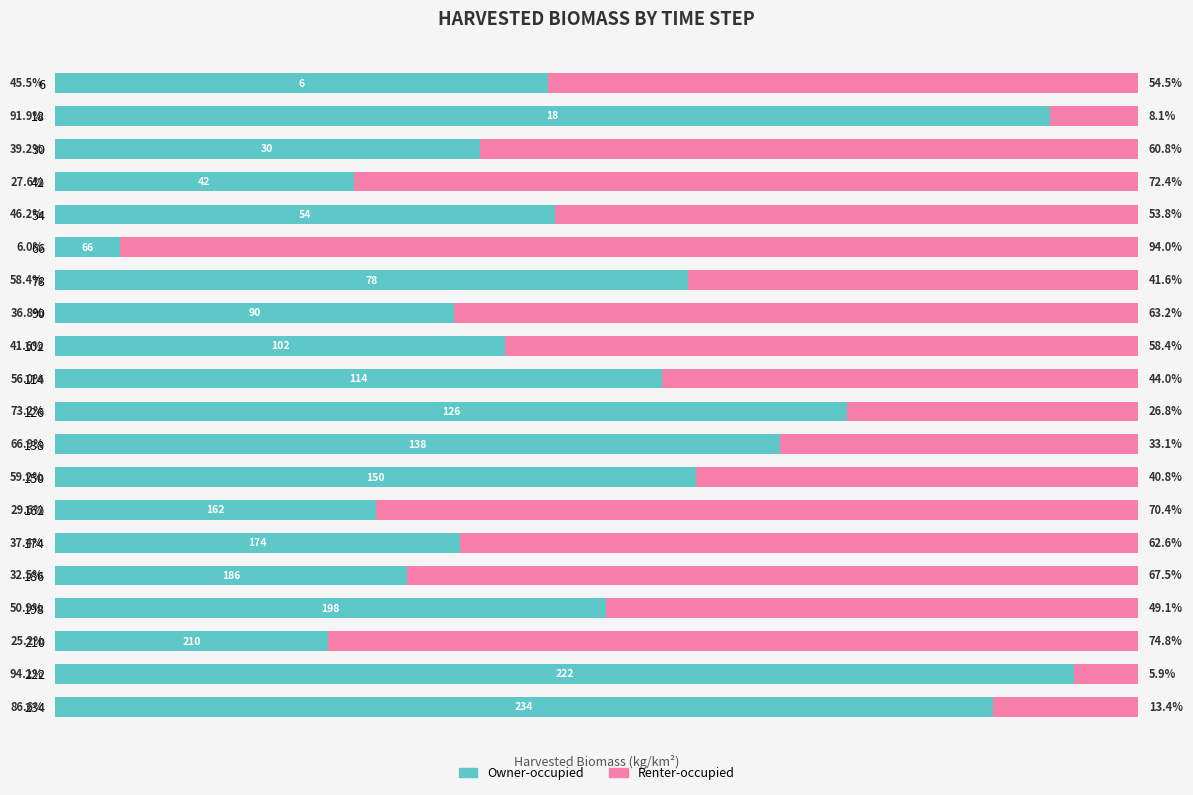

List the labels in order of Owner-occupied value, largest first.

222, 18, 234, 126, 138, 150, 78, 114, 198, 54, 6, 102, 30, 174, 90, 186, 162, 42, 210, 66